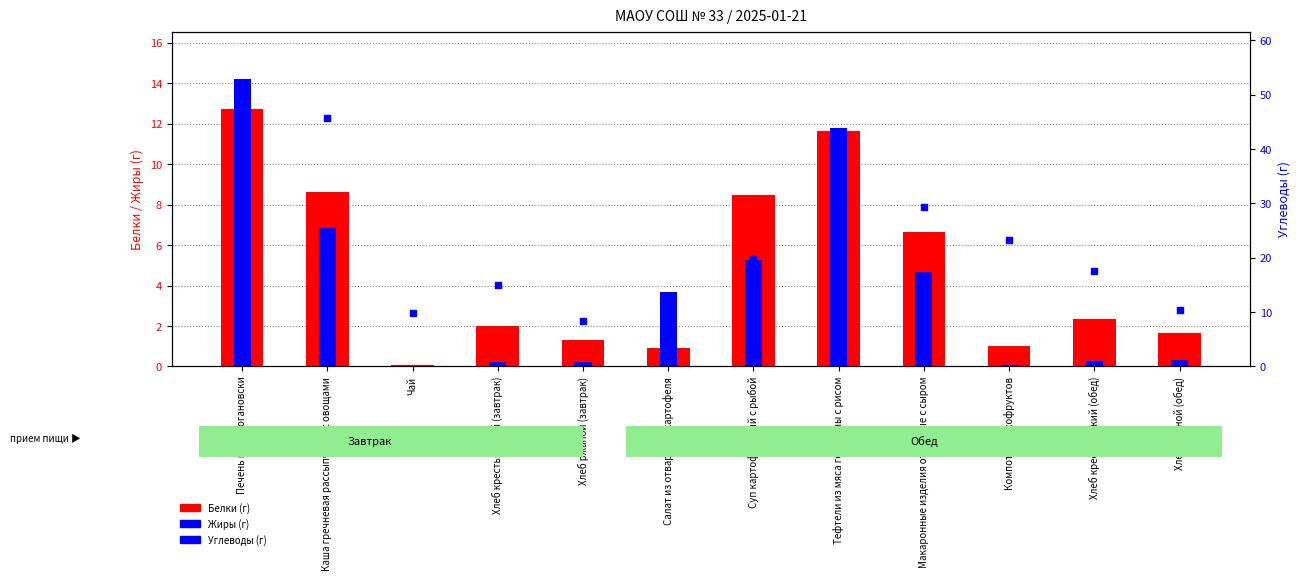

Which series has the largest total across all categories?

Углеводы